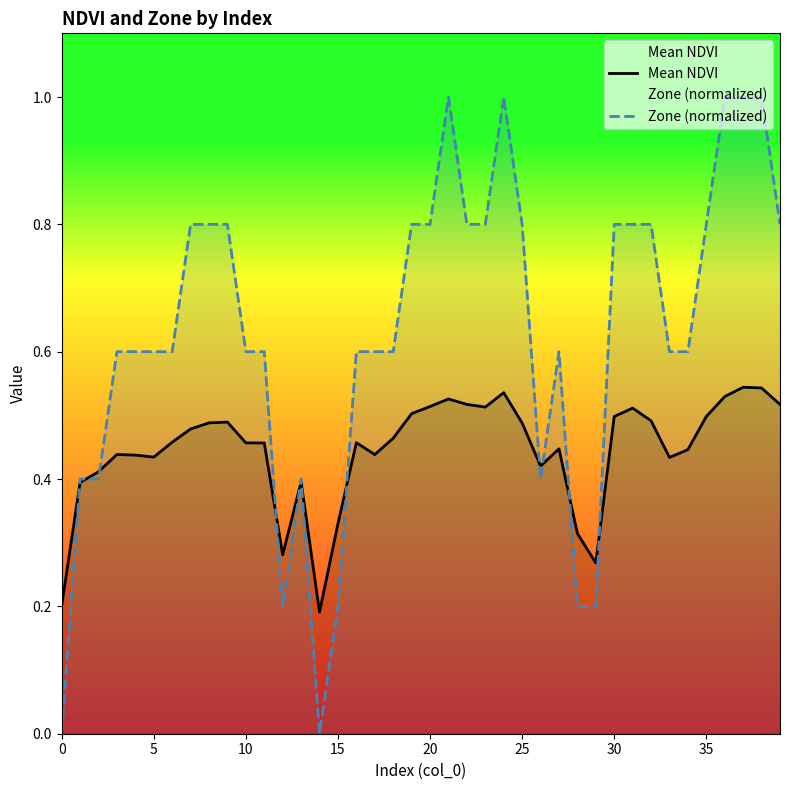

What is the sum of the Mean NDVI values at 36 and 13?

0.9